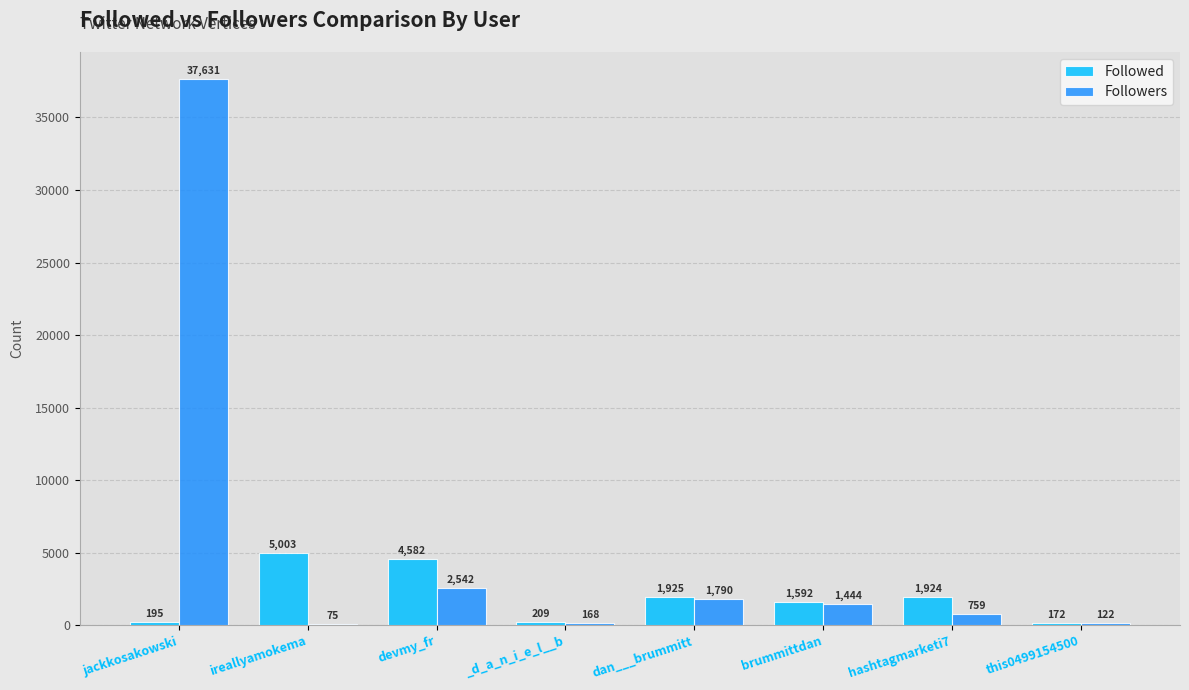

What is the sum of all Followed values?

15602